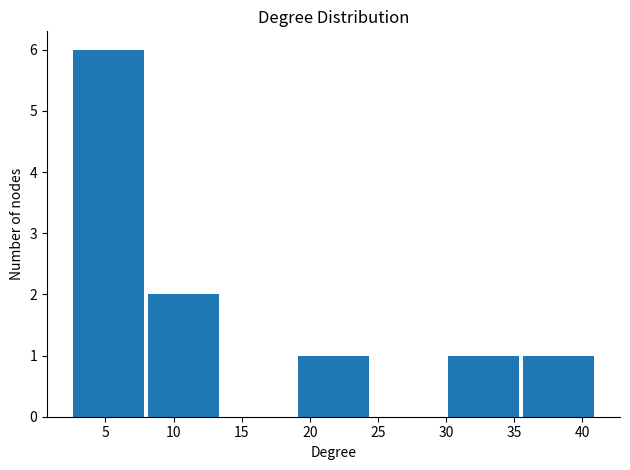

What is the height of the bar covering 19.0 to 24.5 on the x-axis? Neither the bar edges nor the heights are printed on the chart, so give them approximately, as read against the axes.

1